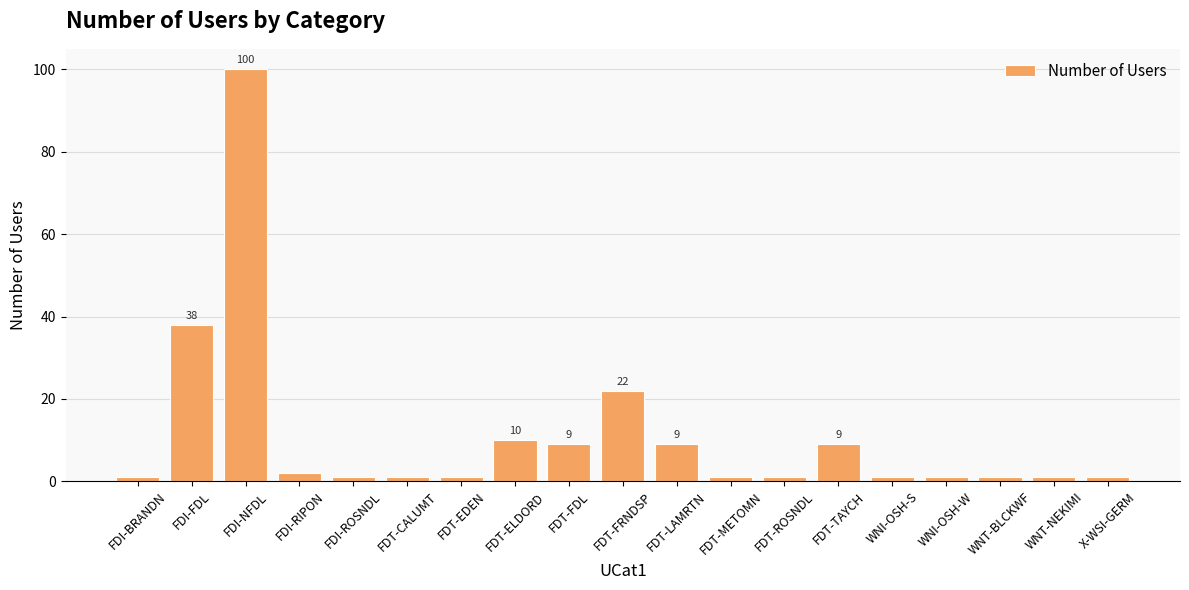

Reading left to right, list all the values displayed in this chart.

FDI-BRANDN=1	FDI-FDL=38	FDI-NFDL=100	FDI-RIPON=2	FDI-ROSNDL=1	FDT-CALUMT=1	FDT-EDEN=1	FDT-ELDORD=10	FDT-FDL=9	FDT-FRNDSP=22	FDT-LAMRTN=9	FDT-METOMN=1	FDT-ROSNDL=1	FDT-TAYCH=9	WNI-OSH-S=1	WNI-OSH-W=1	WNT-BLCKWF=1	WNT-NEKIMI=1	X-WSI-GERM=1